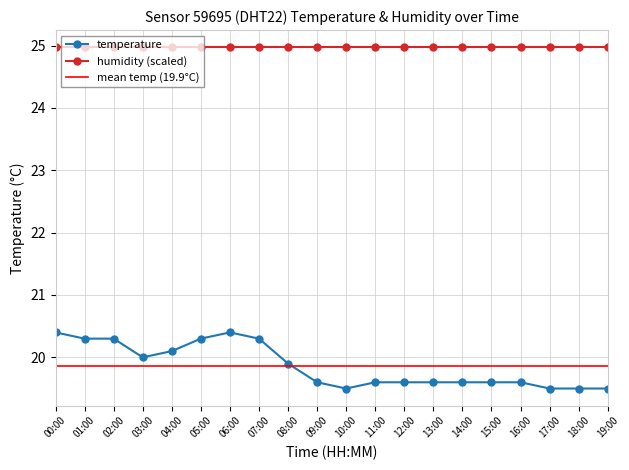

What value does the data have at 01:00?

20.3